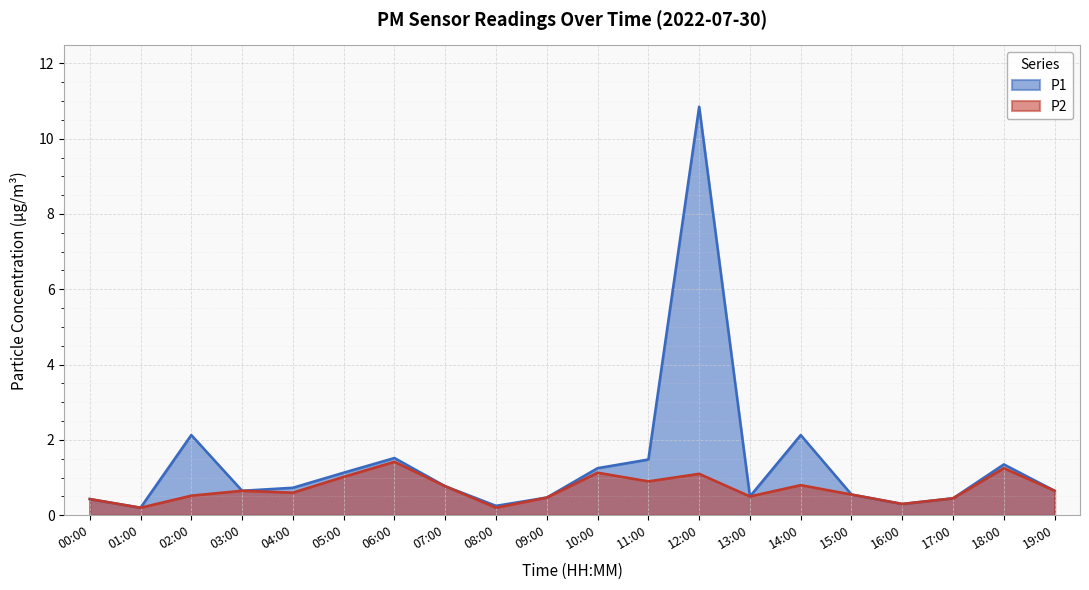

How many lines are shown in the chart?

2